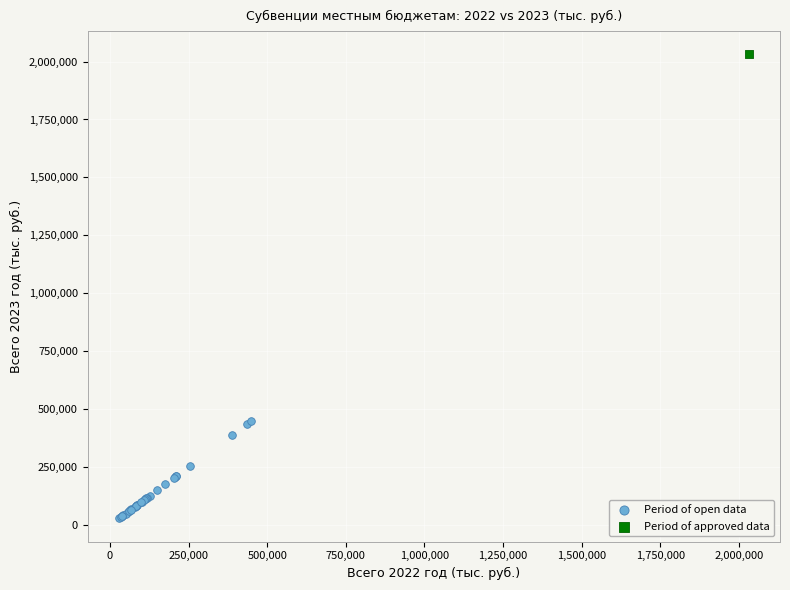

What are all the series names shown in the legend?

Period of open data, Period of approved data